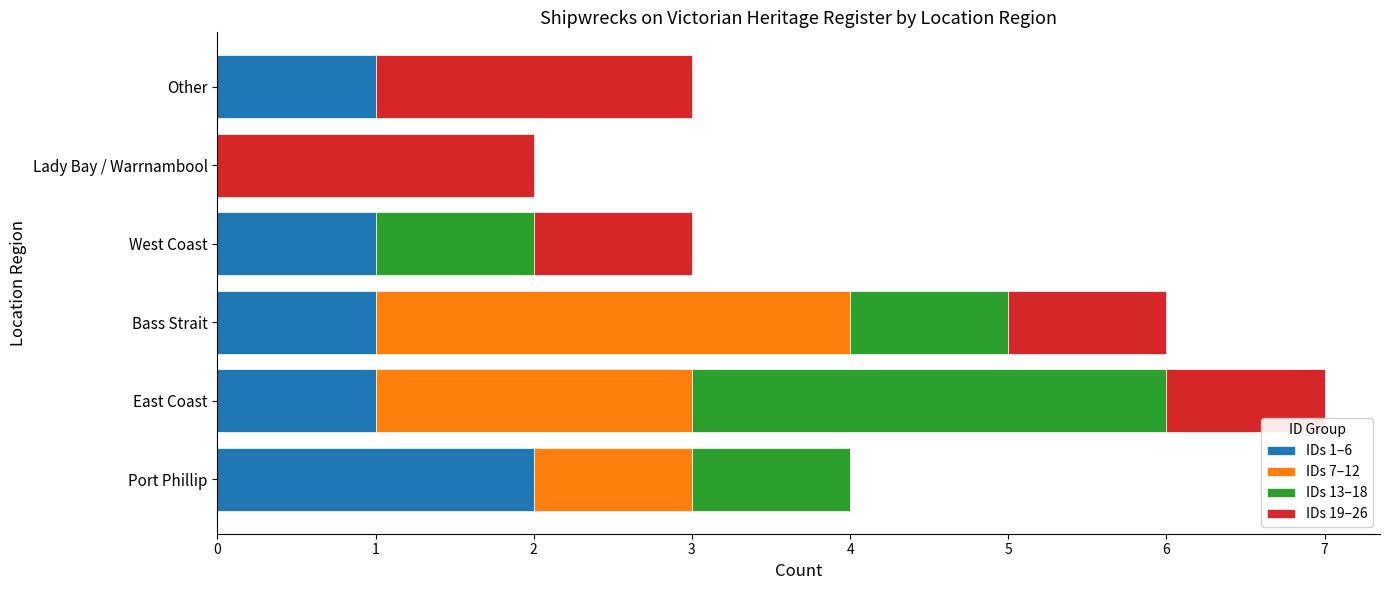

Count the number of categories in the chart.

6